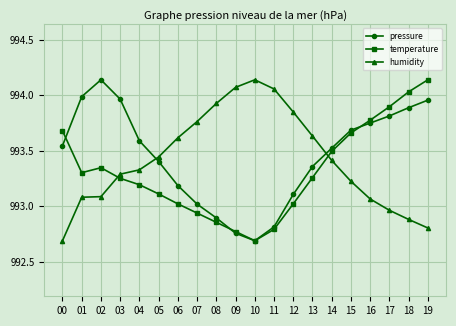

True or false: temperature and pressure intersect in this chart.

True